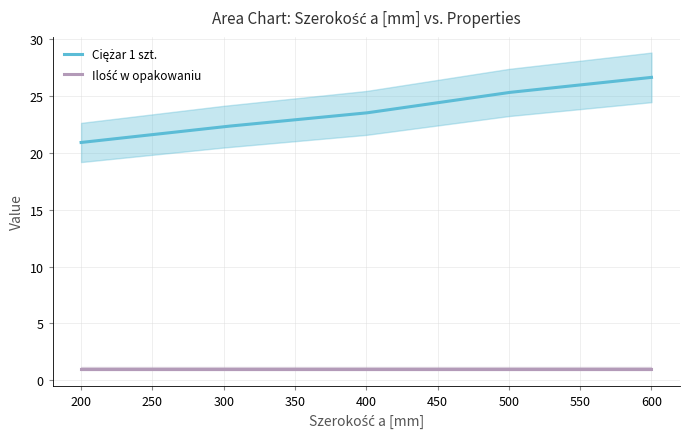

True or false: Ciężar 1 szt. has more than 0 points higher than both neighbors.

False